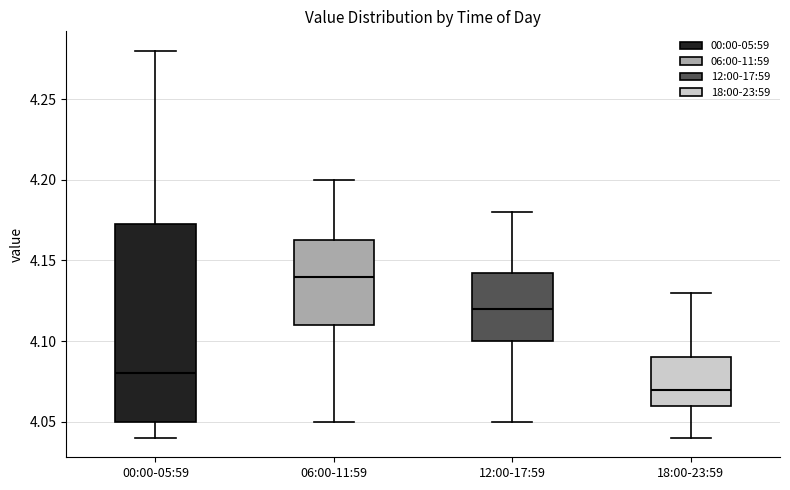

Where is the lower edge of the box for 18:00-23:59 on the y-axis? The values are not printed on the chart, so give them approximately, as read against the axis.

4.060